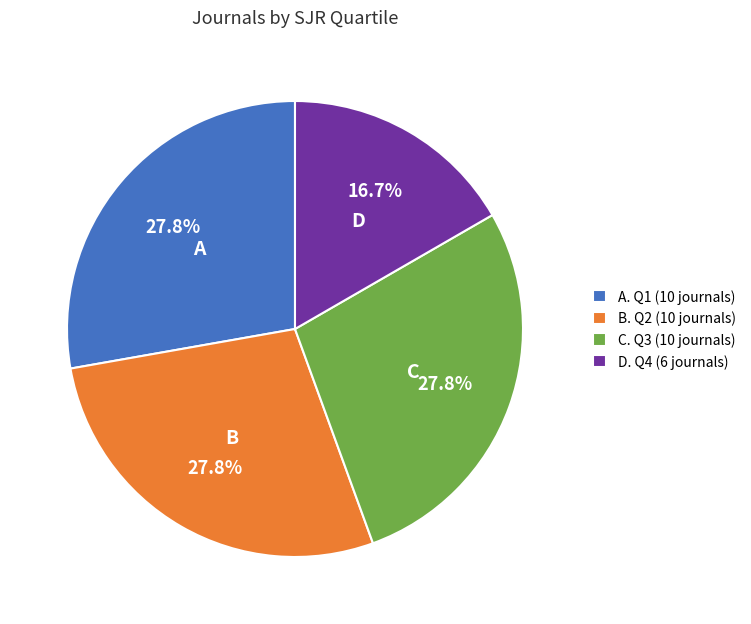

Approximately how many times larger is the value at B. Q2 (10 journals) compared to A. Q1 (10 journals)?

1.0